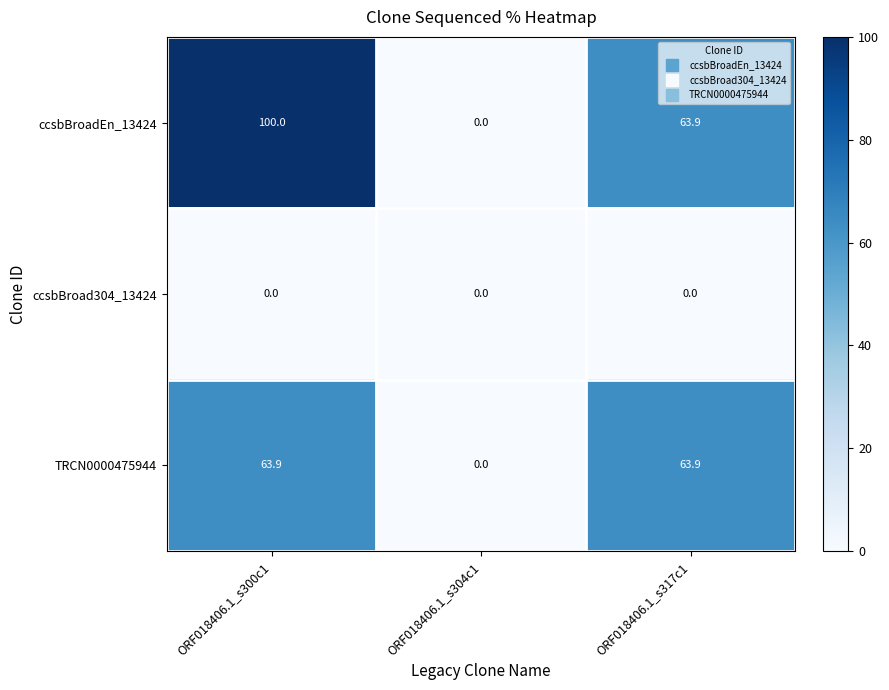

At which category is the sum across all series the highest?

ORF018406.1_s300c1